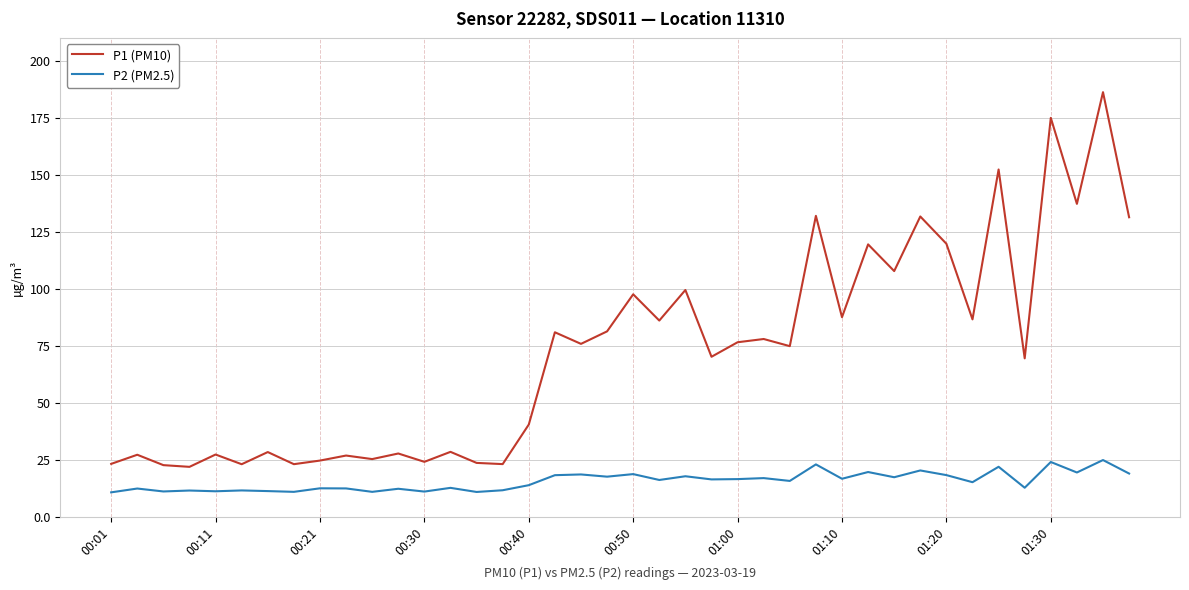

What are all the series names shown in the legend?

P1 (PM10), P2 (PM2.5)